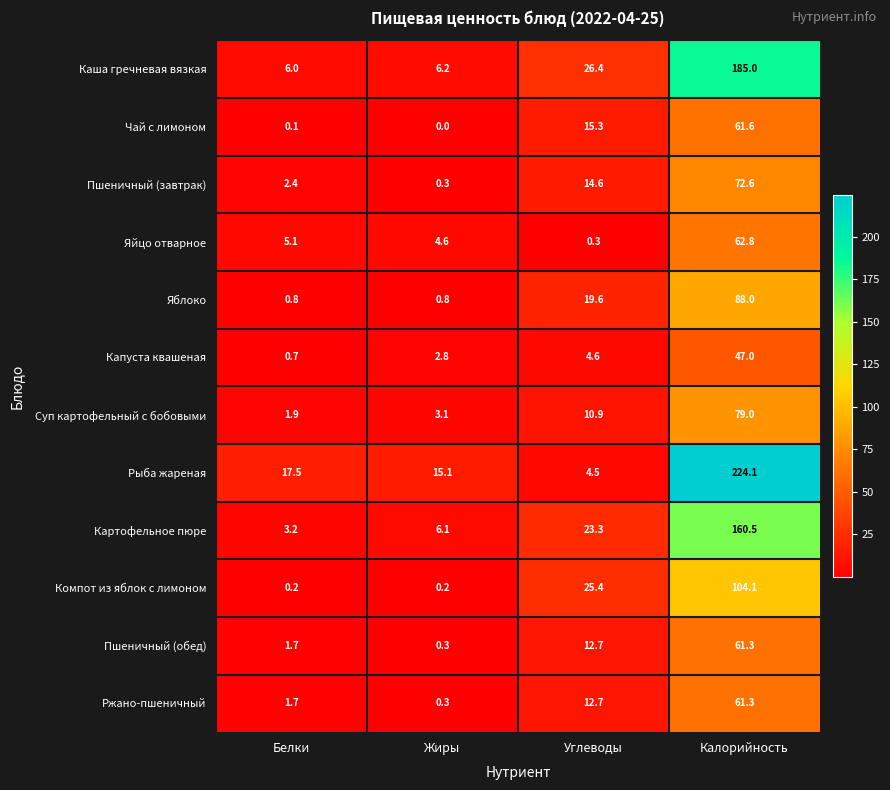

At which label does Яйцо отварное reach its minimum?

Углеводы